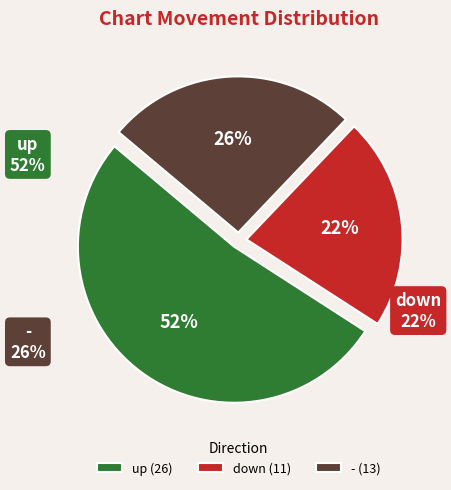

Which category has the biggest portion of the pie?

up